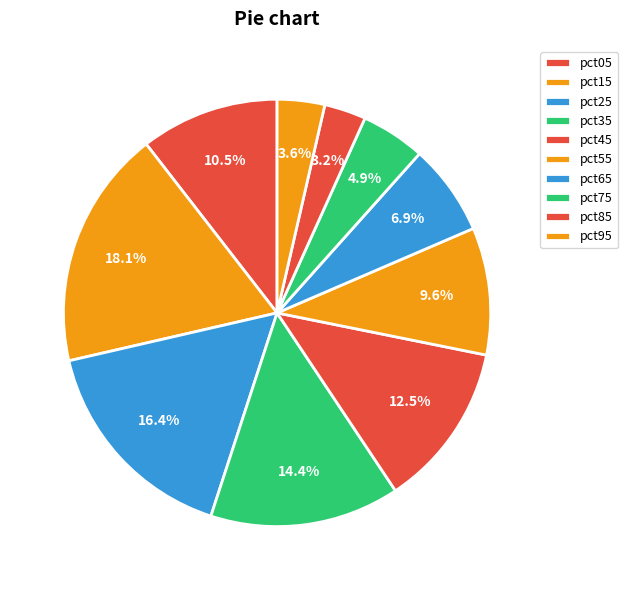

To the nearest percent, what is the difference between the largest and smallest slice percentages?

15%